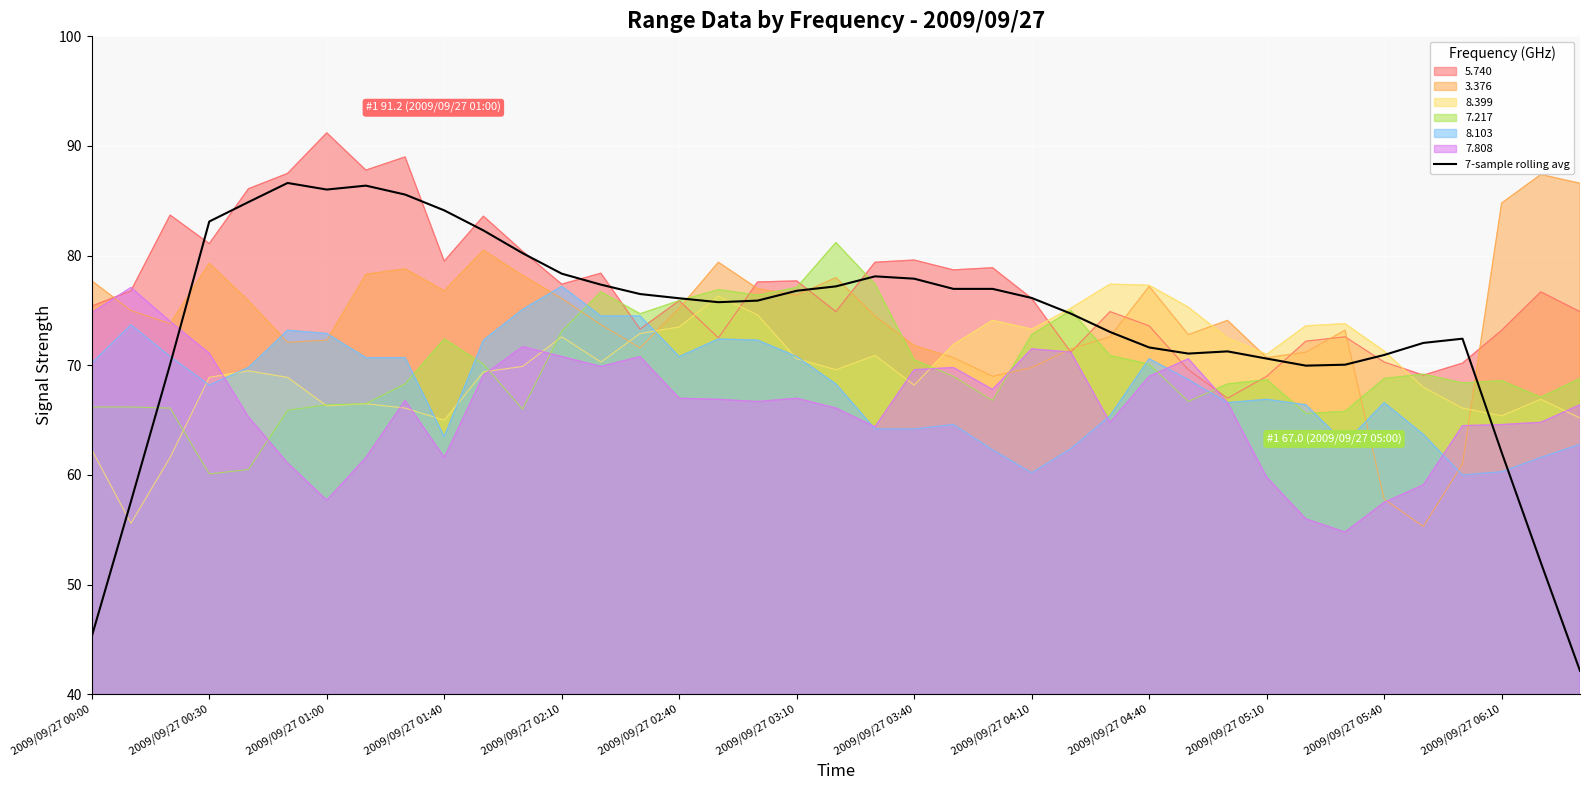

What is the smallest value displayed?

42.1